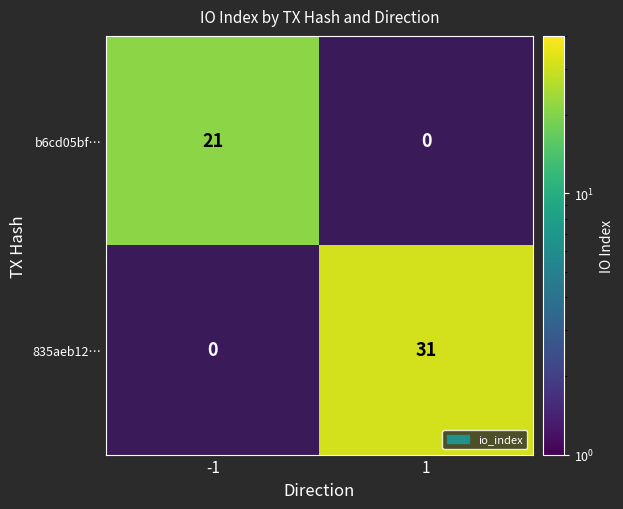

At which category does the chart reach its minimum across all series?

-1